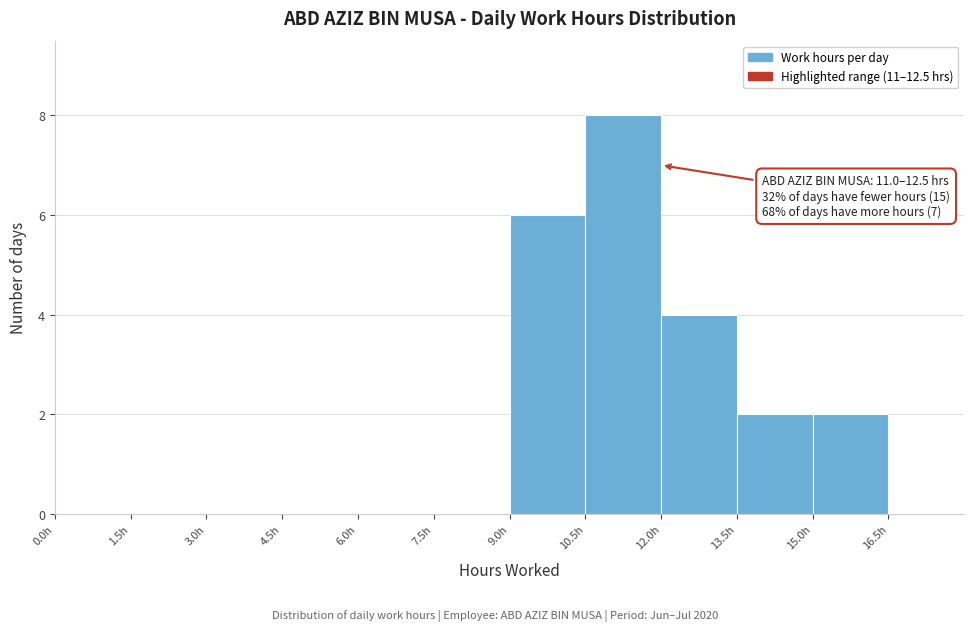

Which range on the x-axis has the tallest bar?

10.5 to 12.0